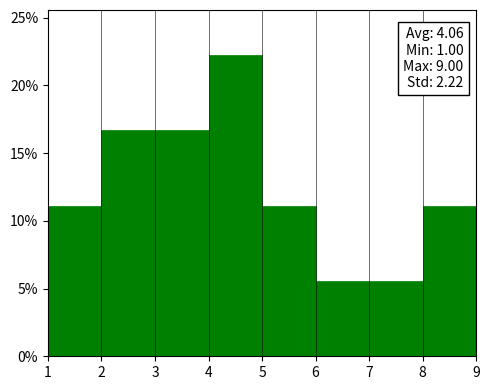

Which range on the x-axis has the tallest bar?

4 to 5